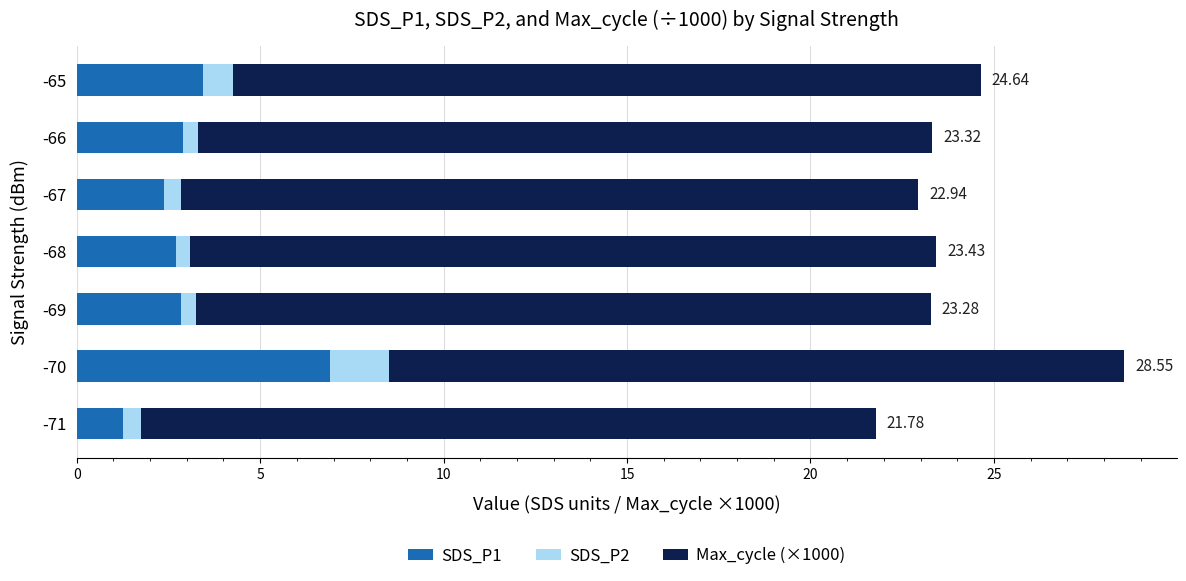

At which category is the sum across all series the highest?

-70